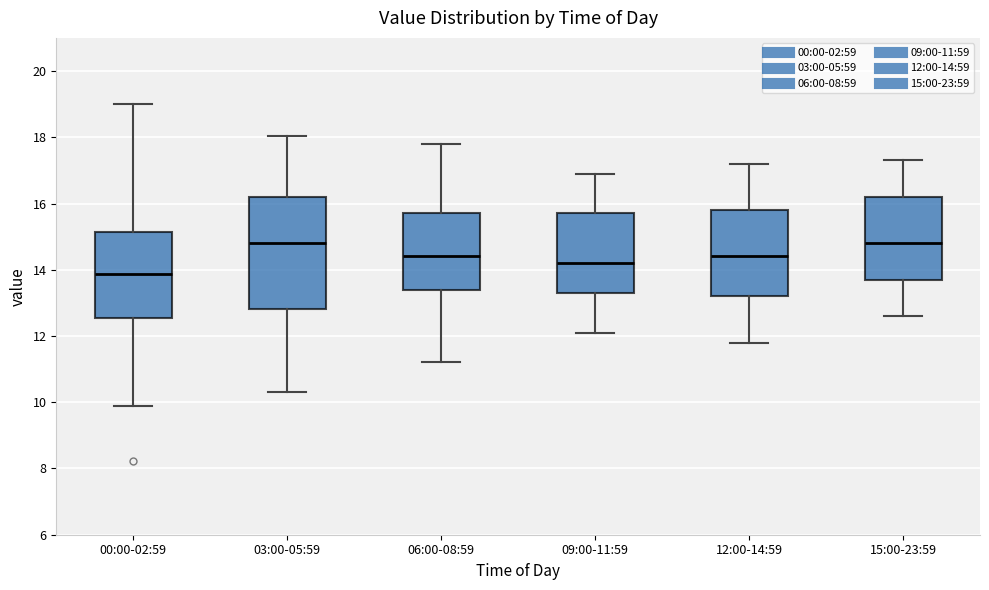

Where does the upper whisker of the box for 12:00-14:59 end on the y-axis? The values are not printed on the chart, so give them approximately, as read against the axis.

17.2